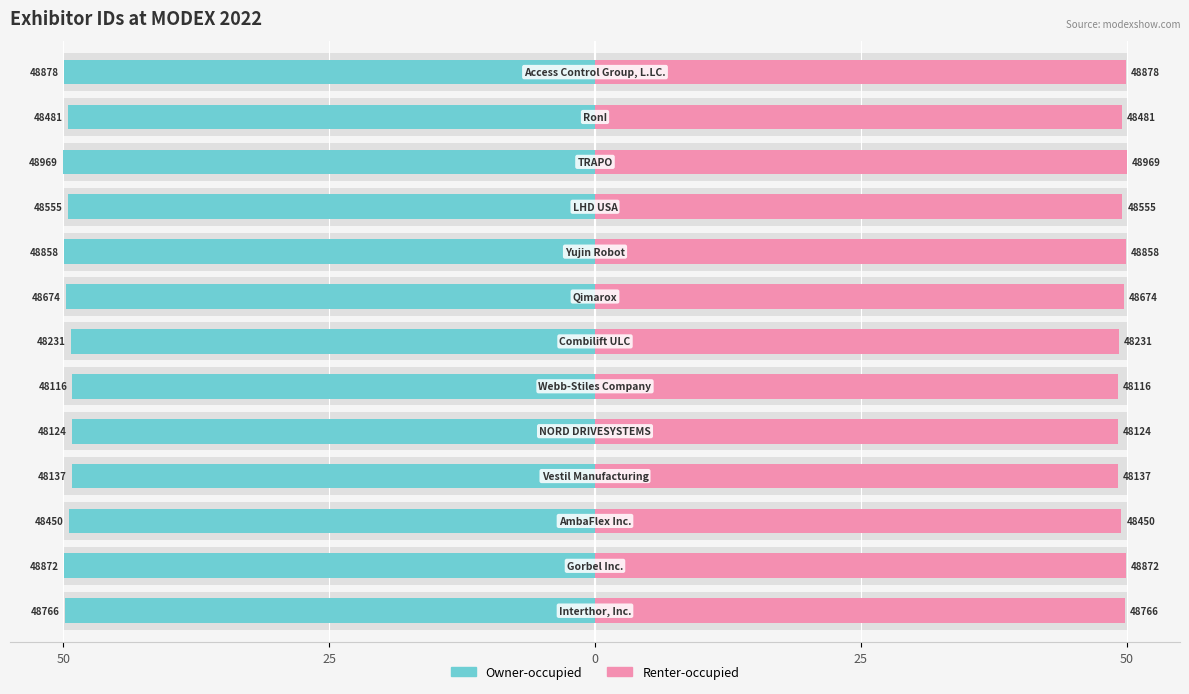

Which series has the largest total across all categories?

Owner-occupied